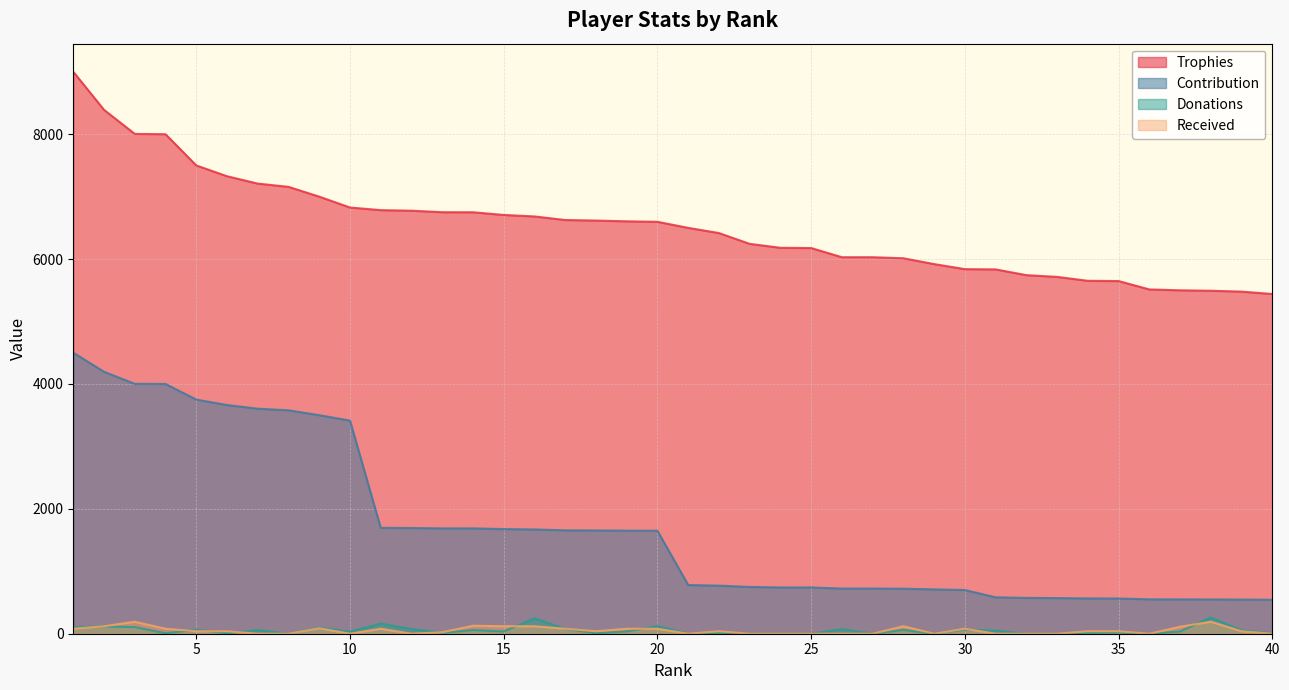

Does the chart display data point markers on the line(s)?

No